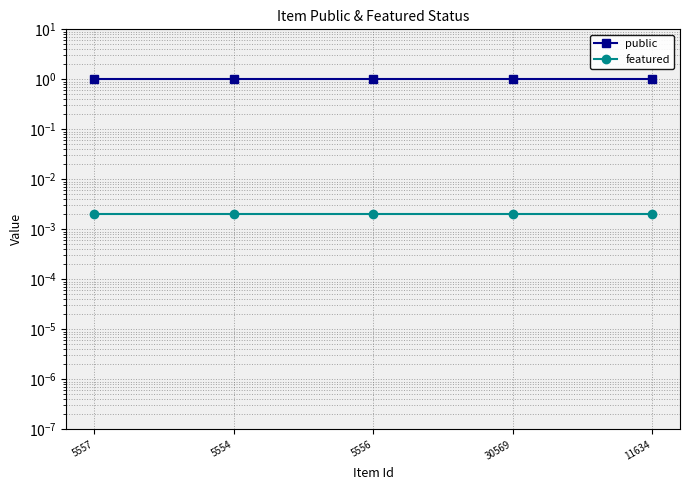

List the labels in order of public value, largest first.

5557, 5554, 5556, 30569, 11634